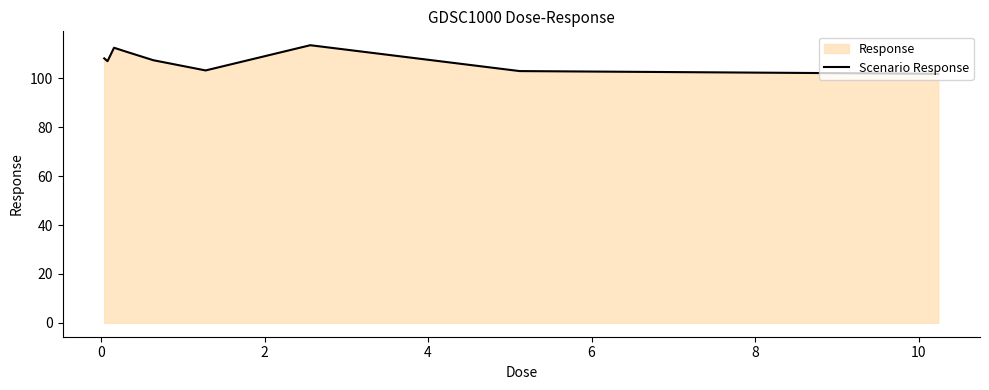

What is the difference between the maximum and minimum values?

11.7